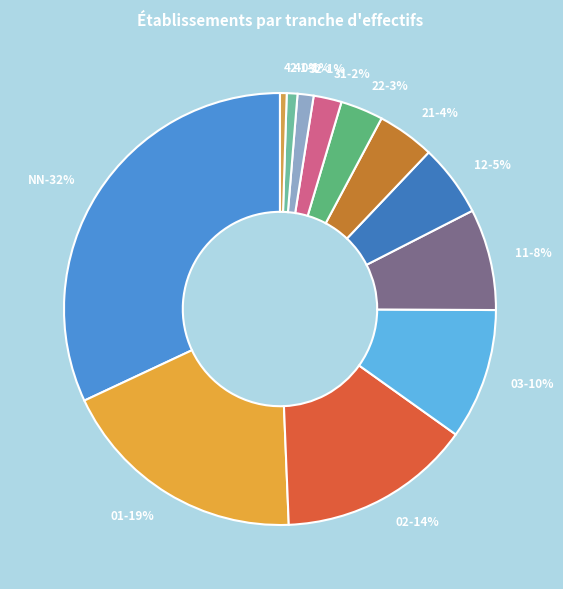

The 21 slice represents 19% of the pie. True or false?

False